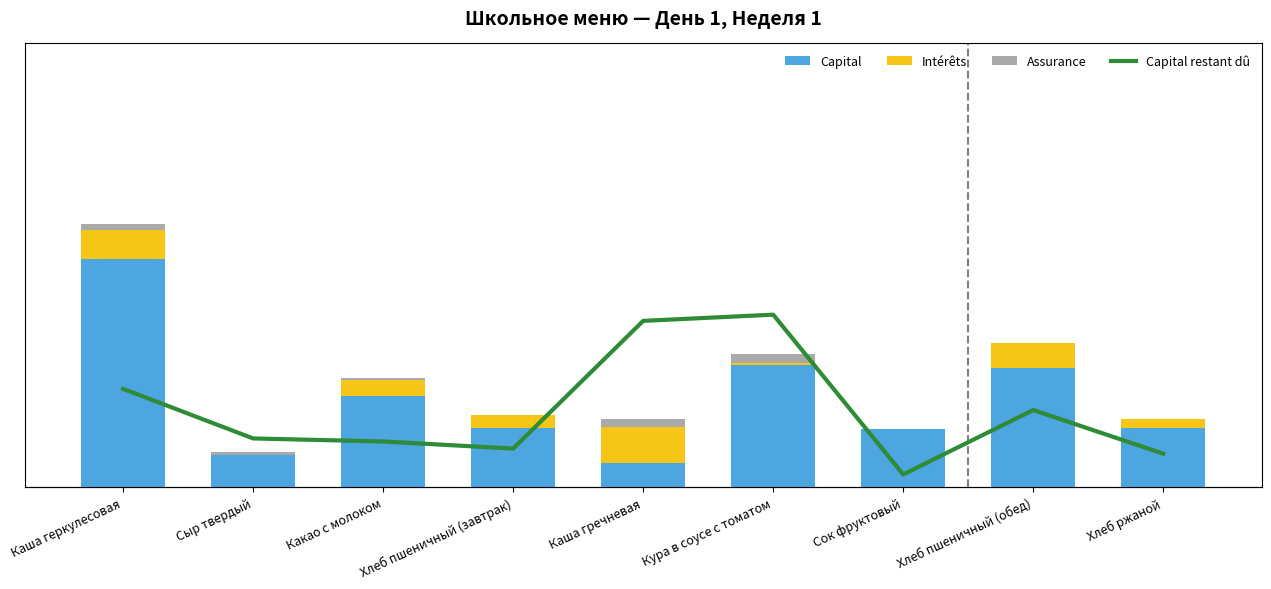

Reading left to right, extract all data points from this chart.

Capital: 360.0	51.5	144.0	94.0	38.8	192.0	92.0	188.0	94.0
Intérêts: 46.2	0.0	25.0	19.7	56.8	4.1	0.1	39.4	13.4
Assurance: 9.3	3.9	3.3	0.3	12.0	13.5	0.2	0.6	0.5
Capital restant dû: 155.0	76.8	72.0	60.8	262.2	272.0	20.0	121.6	52.8